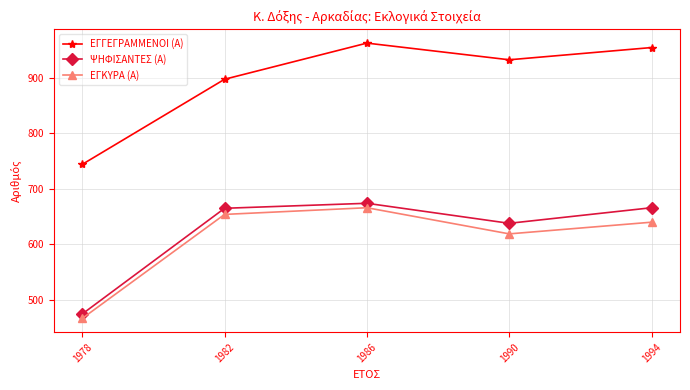

What is the approximate value of ΕΓΚΥΡΑ (Α) at 1994, to the nearest 5?

640